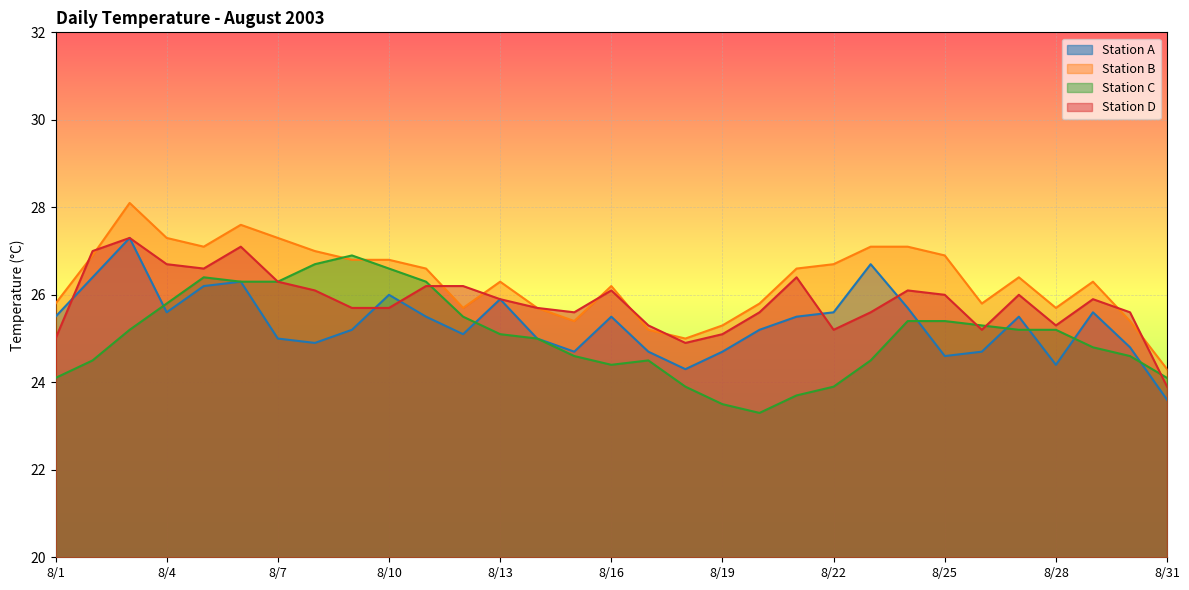

What is the approximate value of Station B at 8/3?

28.1